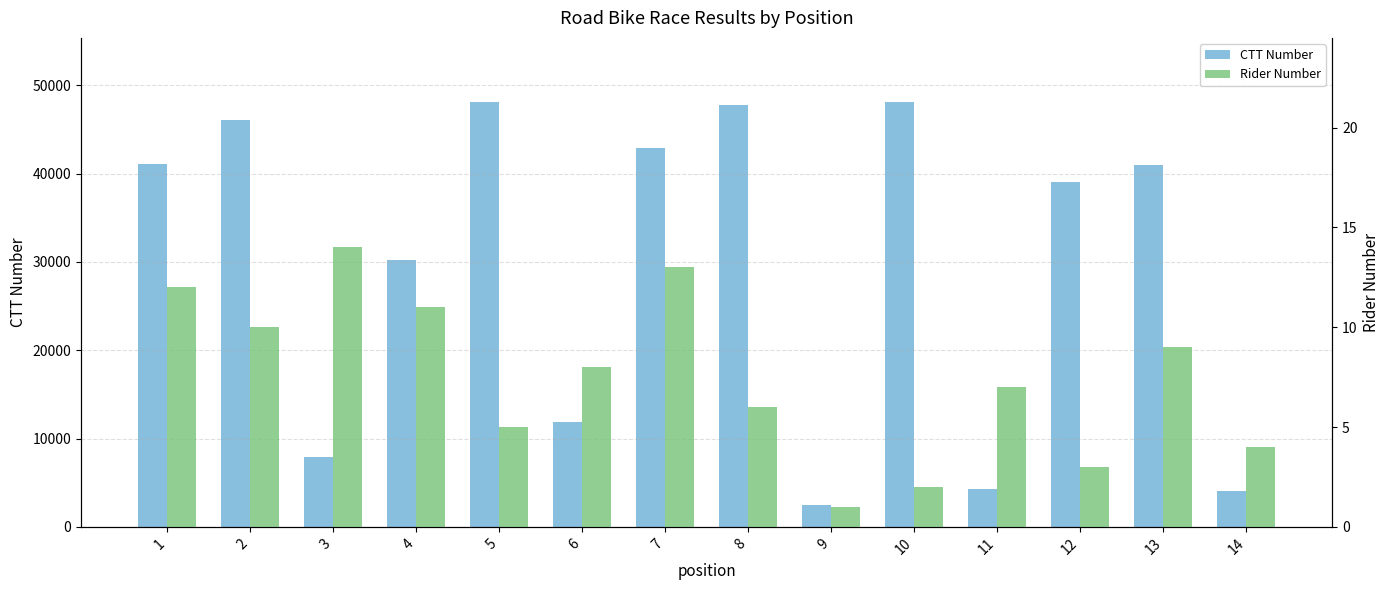

What is the spread (max minus min) of values at 12?

39101